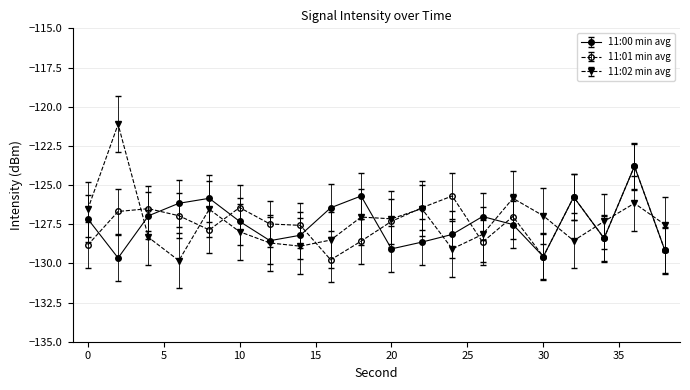

What is the smallest value displayed?

-129.8